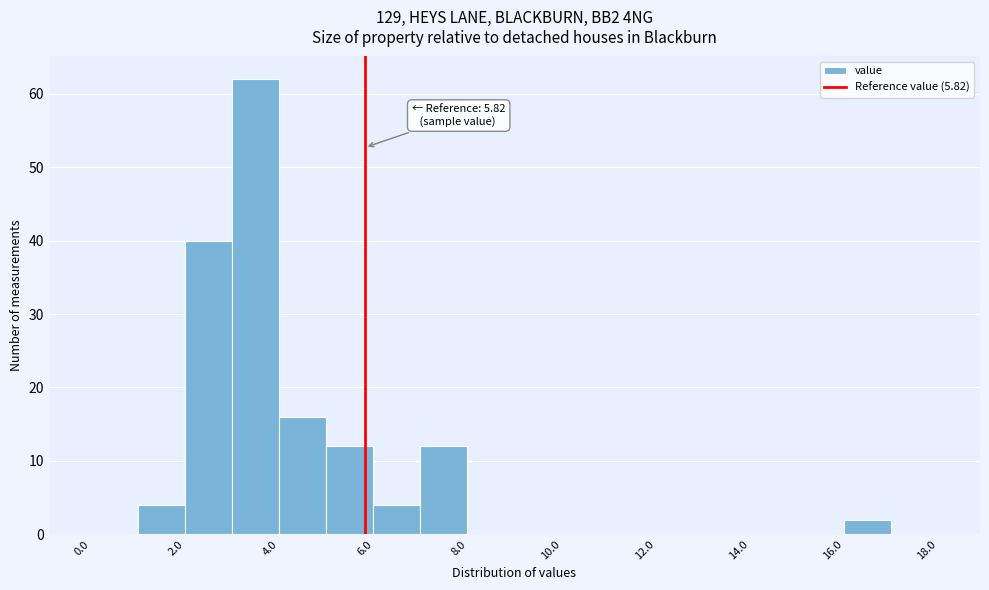

Over which range of the x-axis is the bar tallest?

3 to 4